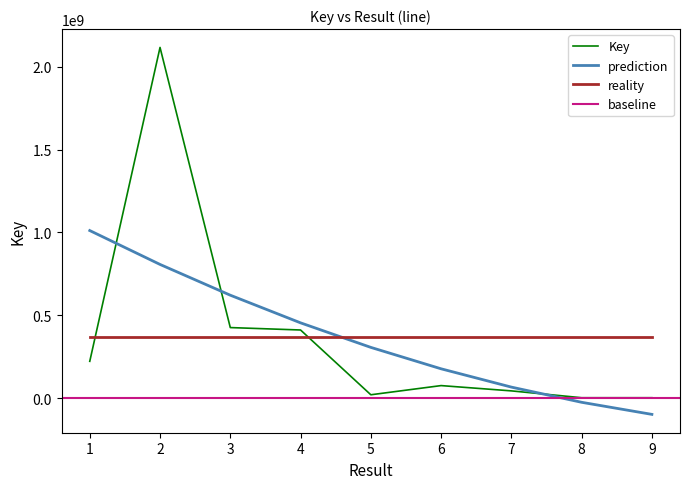

Where is the first local minimum for reality?

5